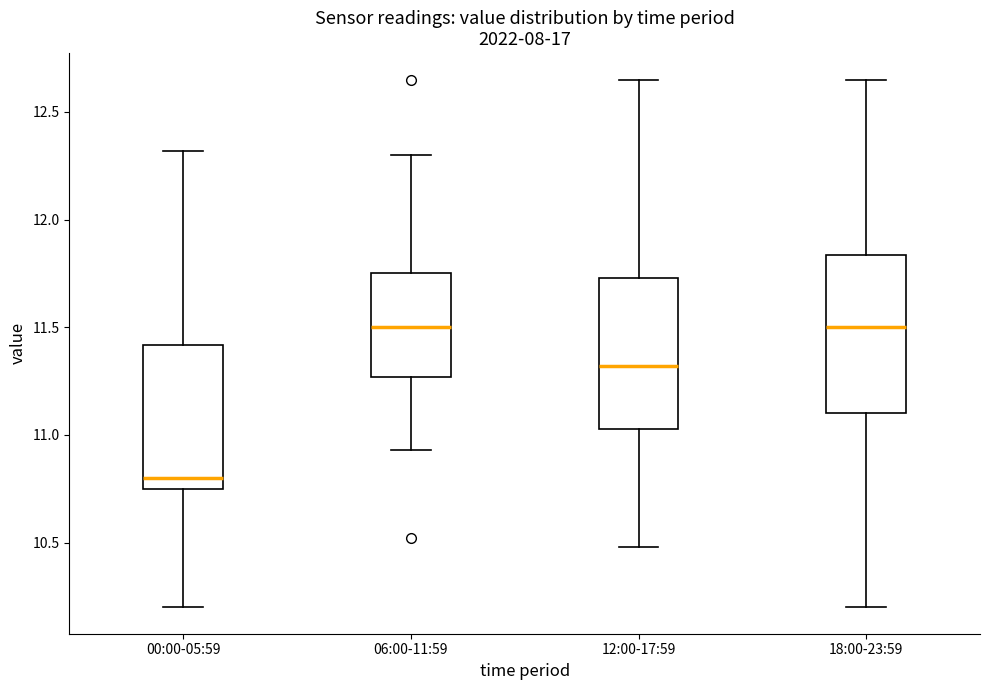

Where is the upper edge of the box for 06:00-11:59 on the y-axis? The values are not printed on the chart, so give them approximately, as read against the axis.

11.75